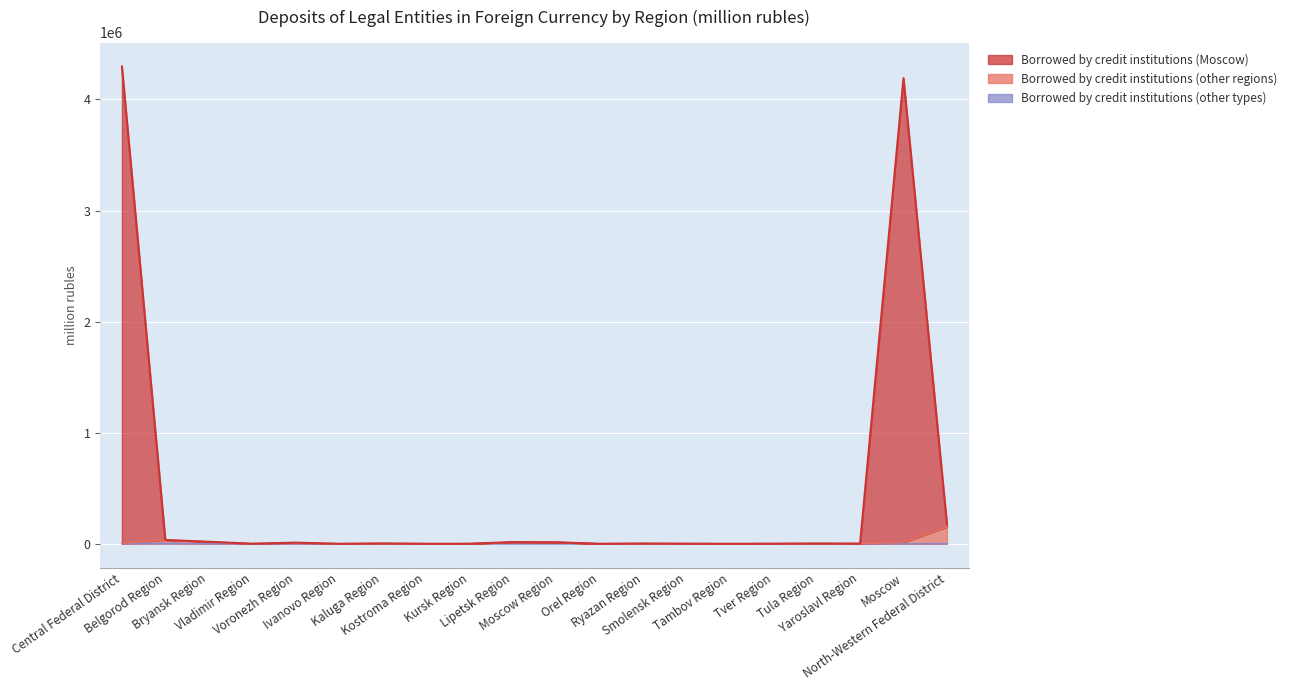

What is the difference between the Borrowed by credit institutions (other types) values at Smolensk Region and Tambov Region?

560